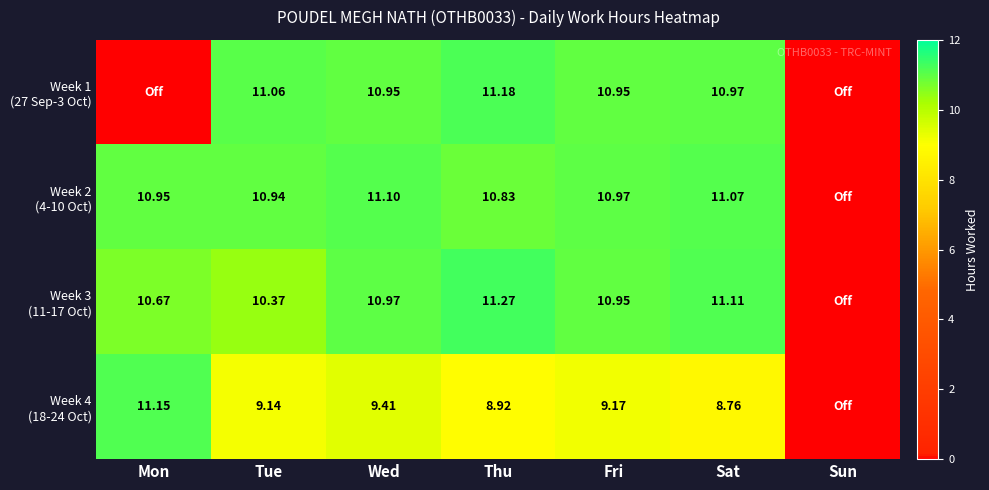

What is the greatest value displayed?

11.3